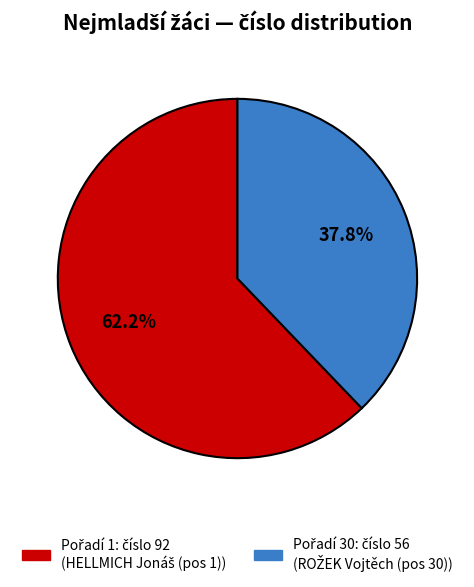

Does any single category account for the majority?

Yes